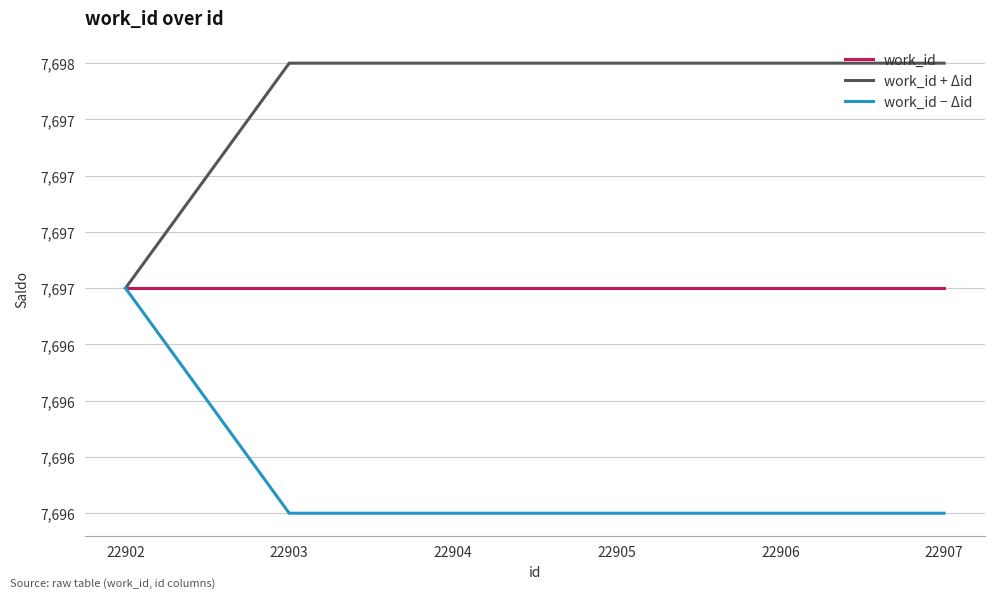

Reading left to right, what are all the values shown in this chart?

work_id: 7697	7697	7697	7697	7697	7697
work_id + Δid: 7697	7698	7698	7698	7698	7698
work_id − Δid: 7697	7696	7696	7696	7696	7696